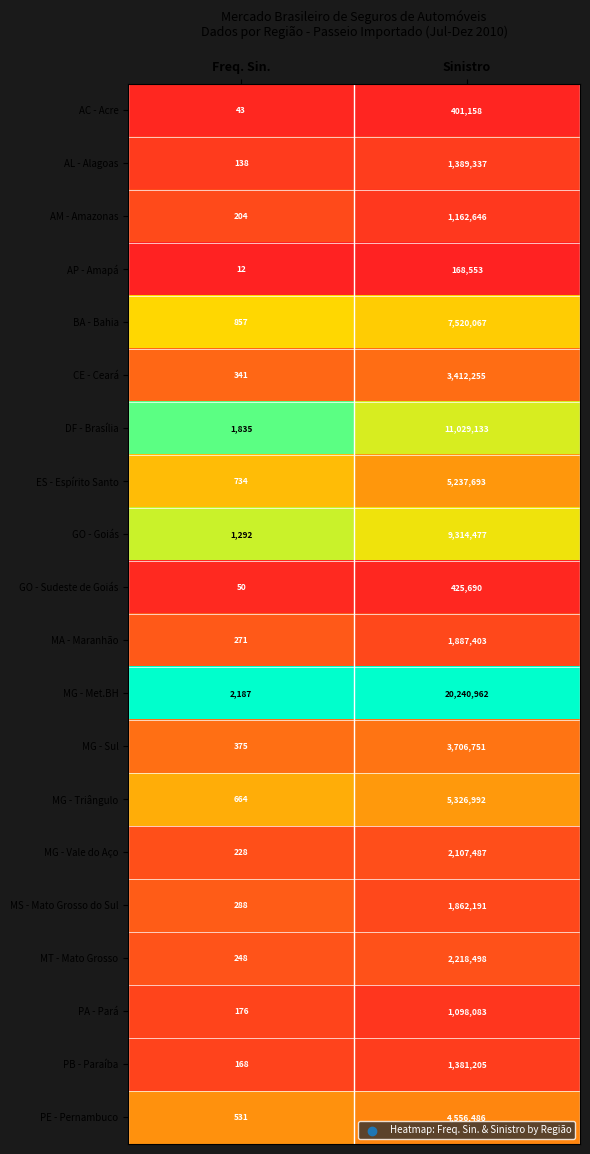

True or false: AP - Amapá has a value of 12 at Freq. Sin..

True